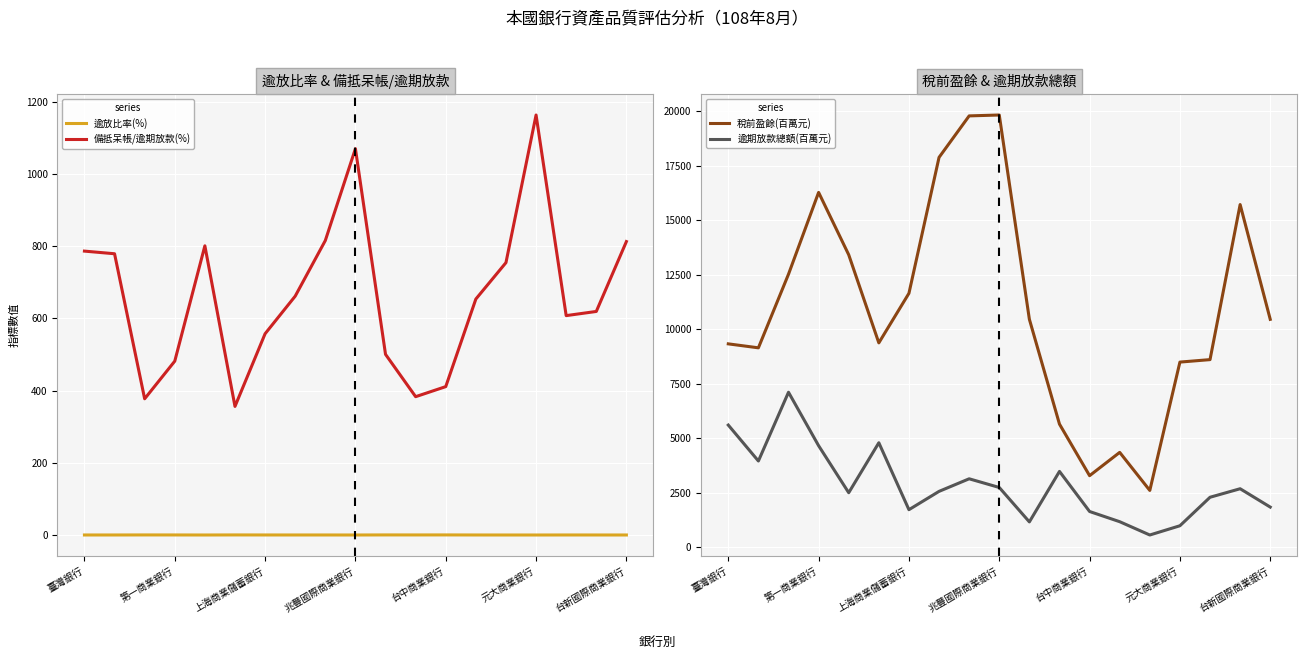

True or false: 備抵呆帳/逾期放款(%) and 逾放比率(%) intersect in this chart.

False